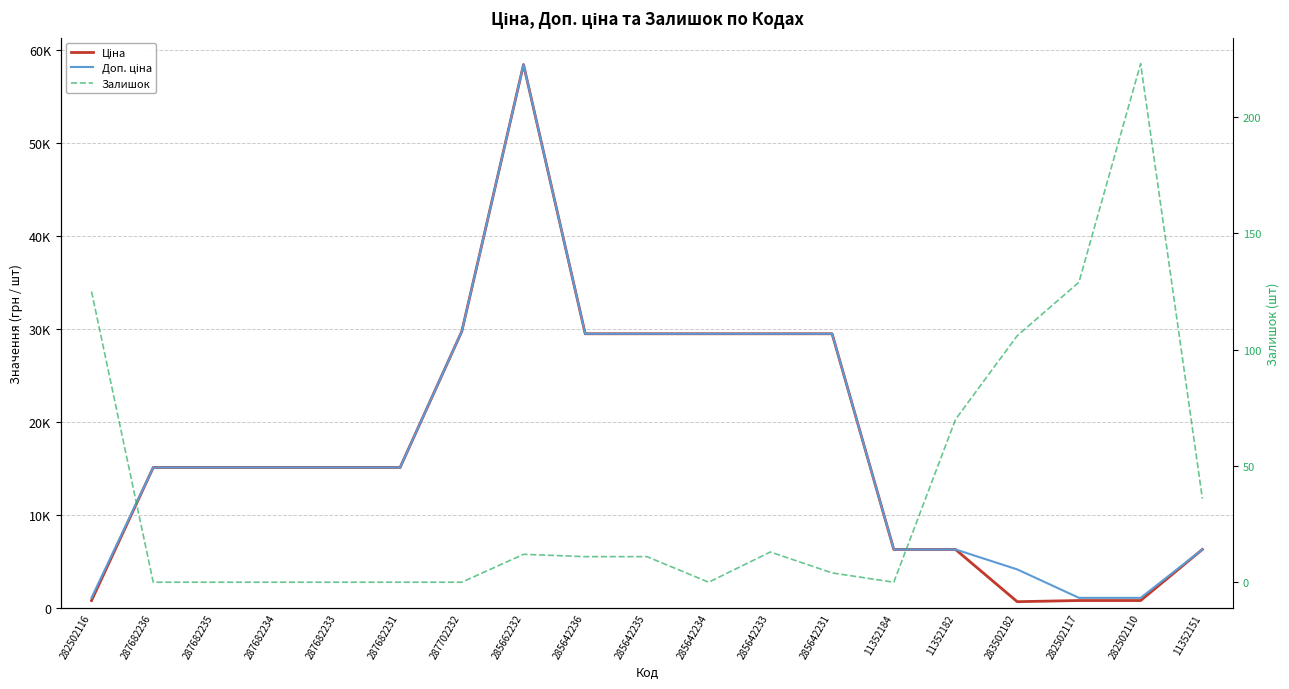

True or false: Ціна and Залишок intersect in this chart.

False